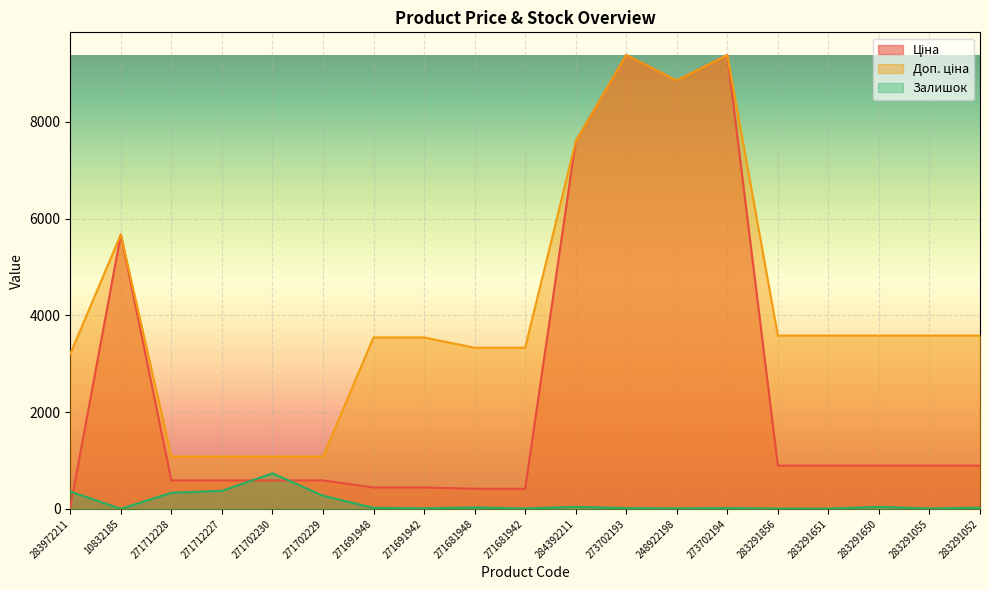

List the series in order of their overall mean, lowest first.

Залишок, Ціна, Доп. ціна